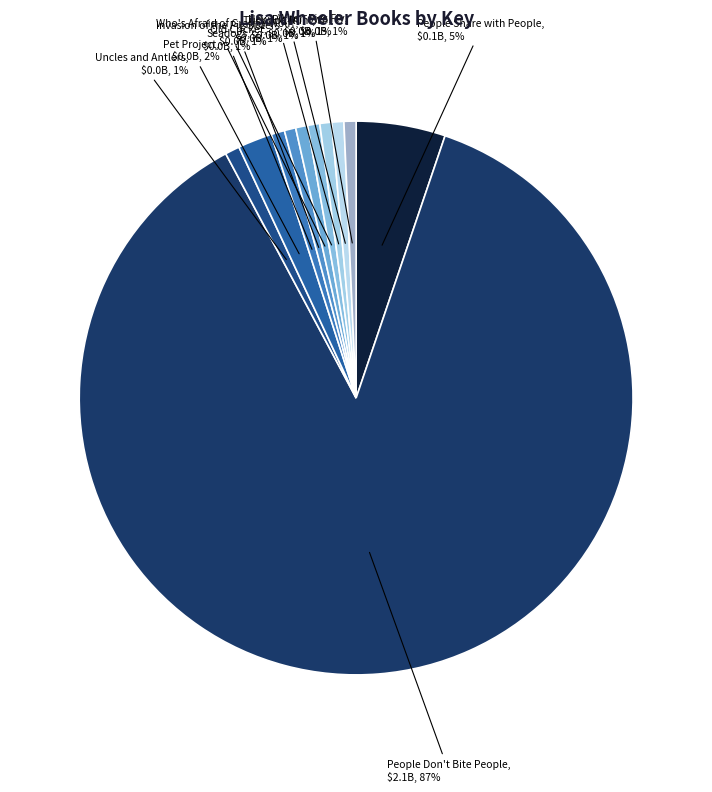

What is the majority slice?

People Don't Bite People